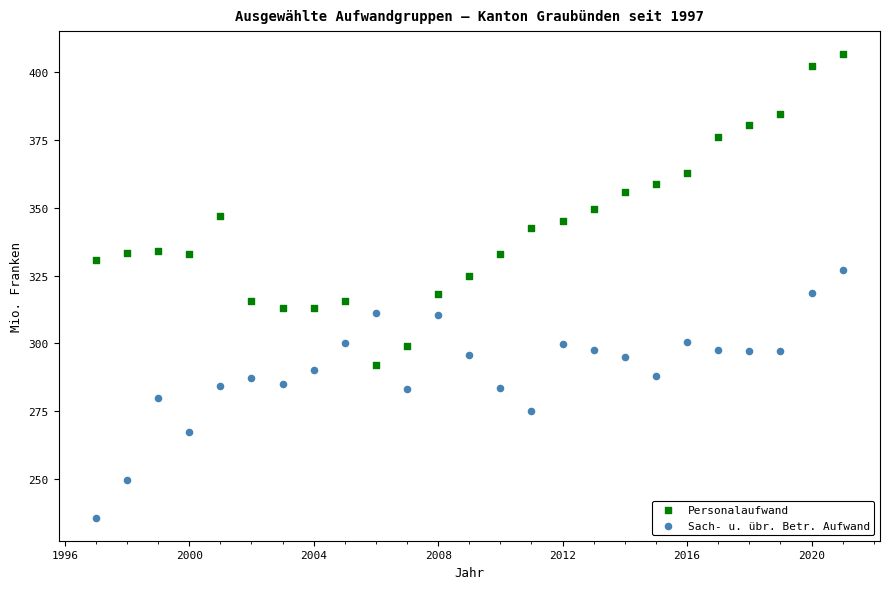

Across all data points, what is the range of X values (max minus min)?

24.0